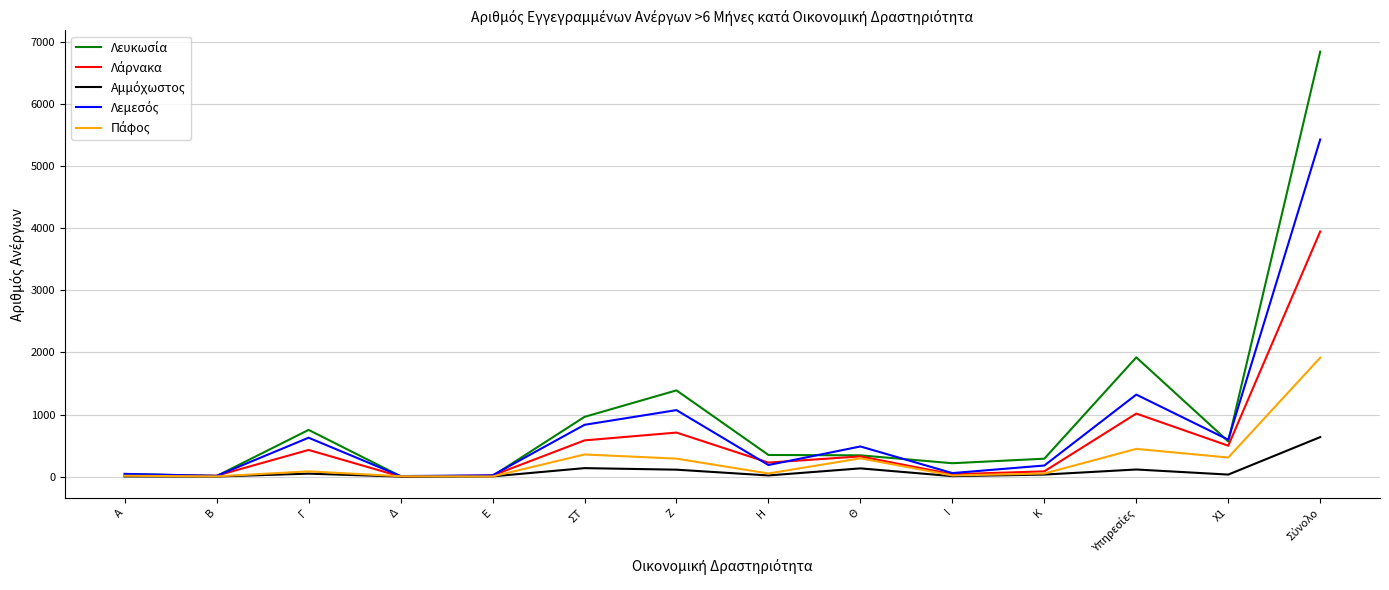

What is the maximum value shown in the chart?

6849